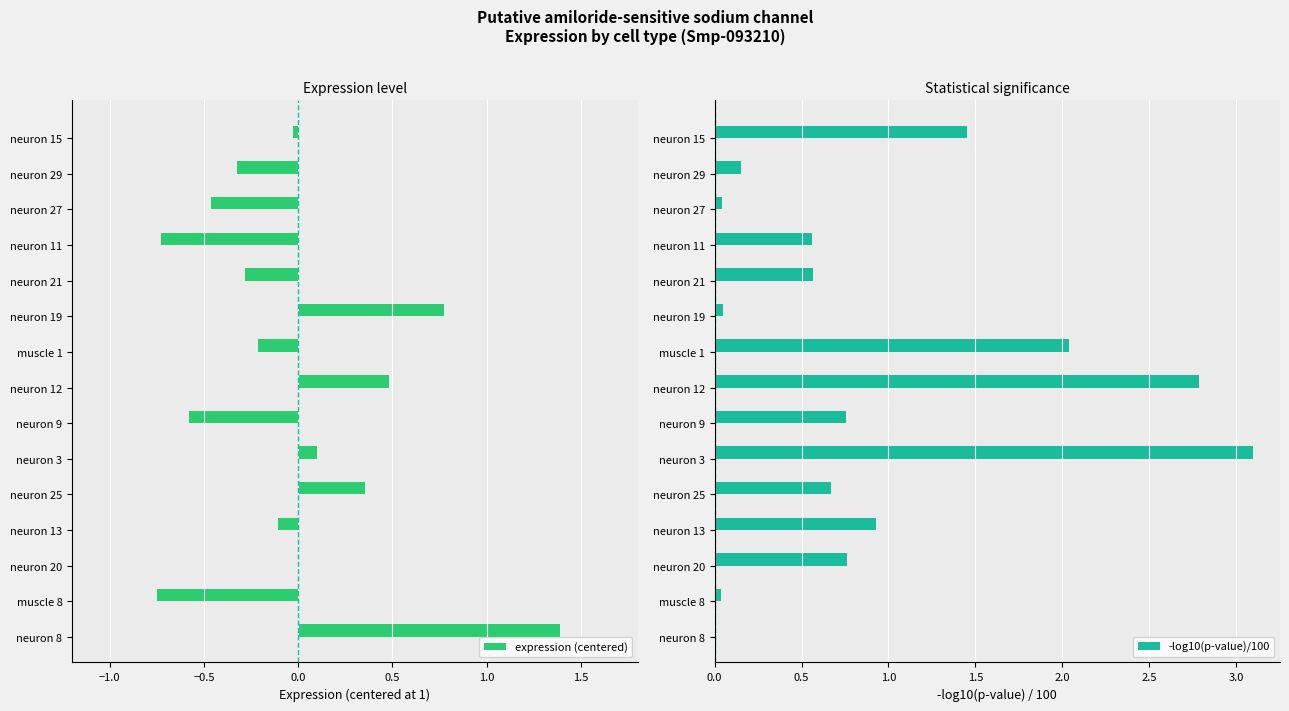

How many values in the -log10(p-value)/100 series exceed 0?

14